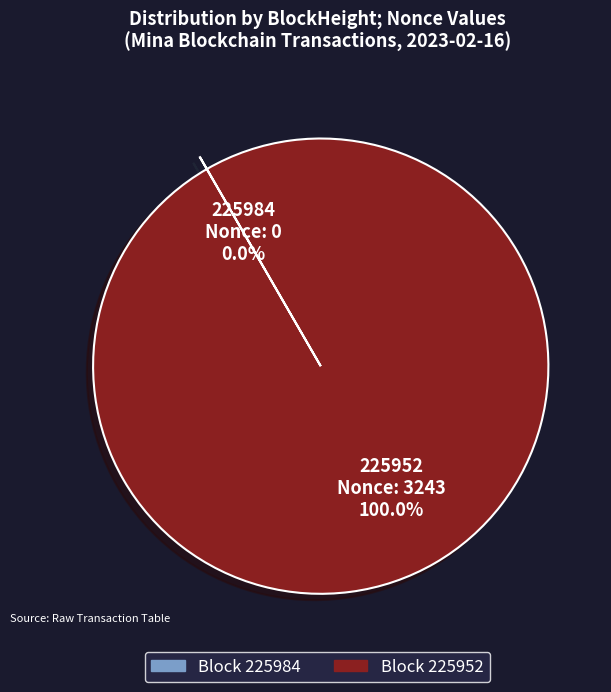

Does any single category account for the majority?

Yes